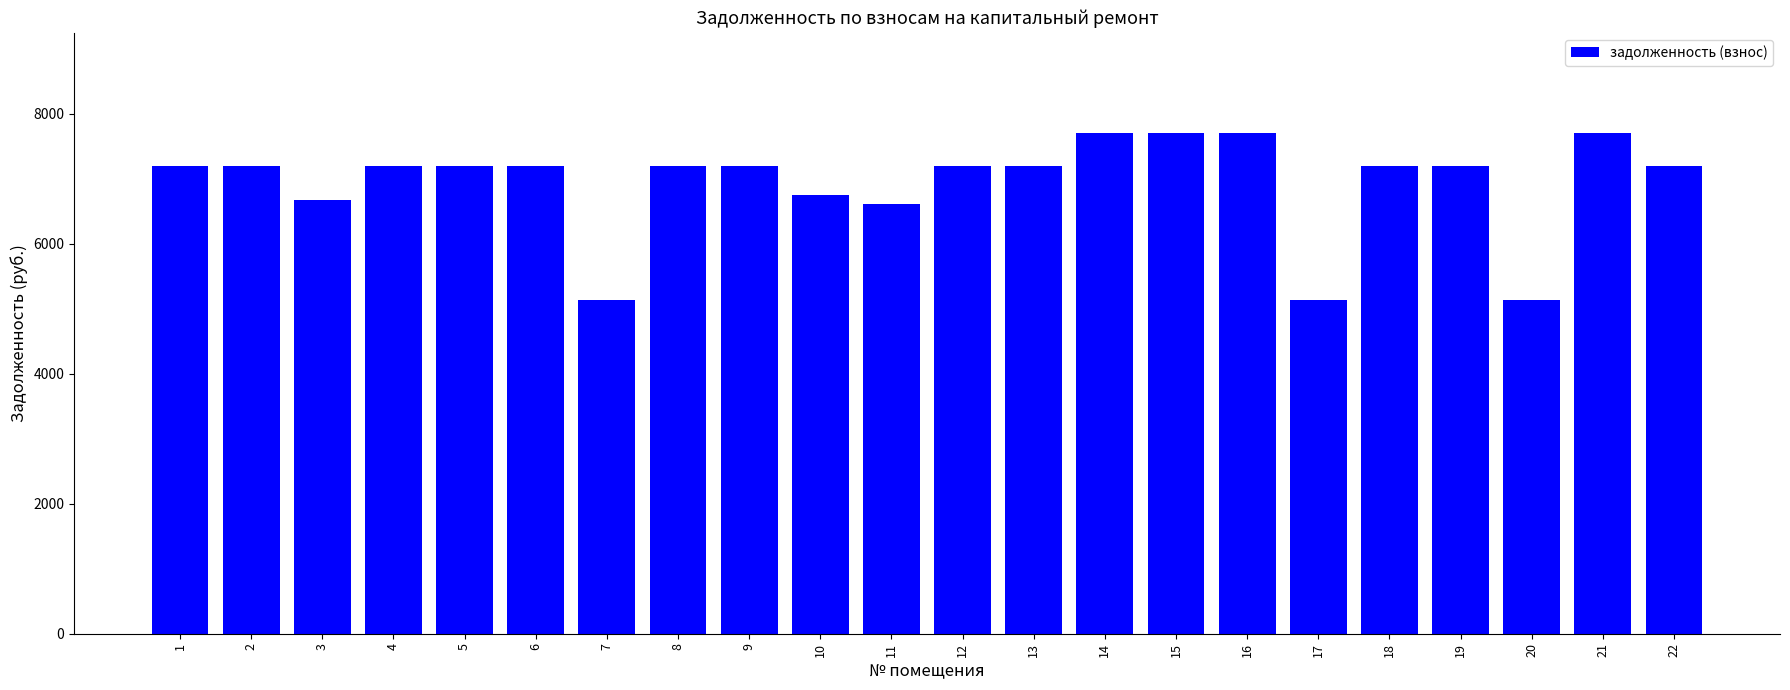

How many categories are shown in the chart?

22